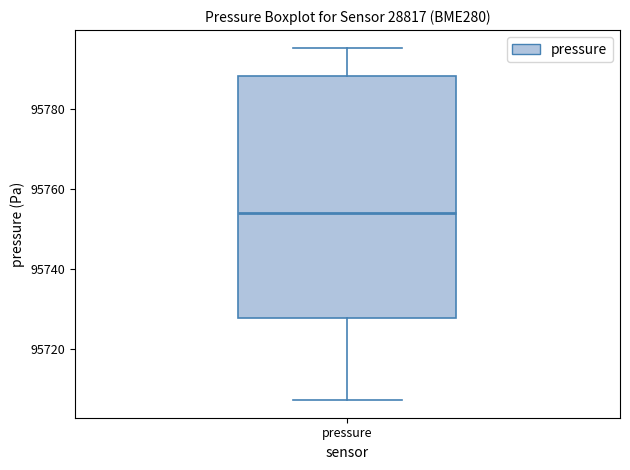

Read this box plot against the y-axis: the position of the median line, the range covered by the box, and the ends of both whiskers. The values are not printed on the chart, so give them approximately, as read against the axis.

median 95754, box 95728 to 95788, whiskers 95708 to 95796